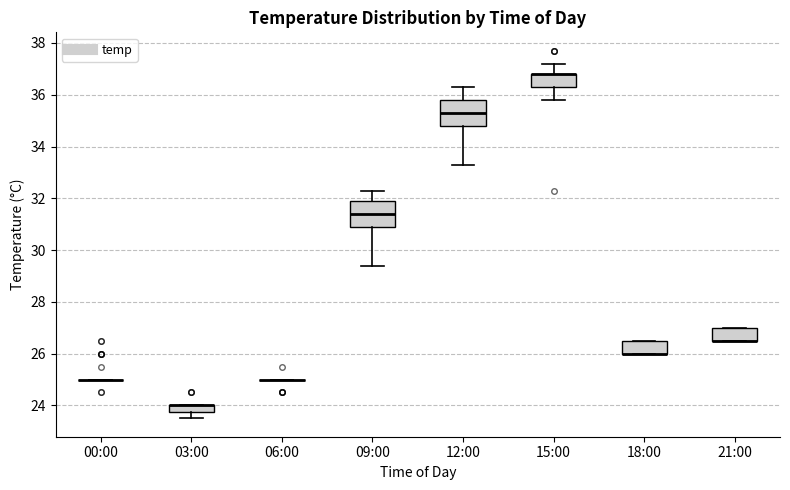

Where does the lower whisker of the box for 03:00 end on the y-axis? The values are not printed on the chart, so give them approximately, as read against the axis.

23.6